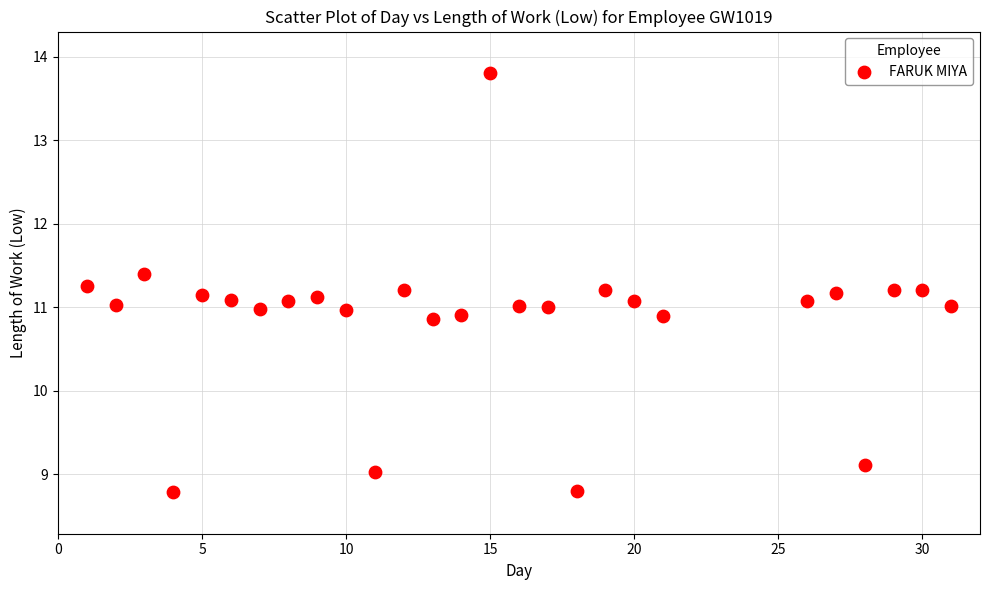

What is the range of Y values (max minus min)?

5.0